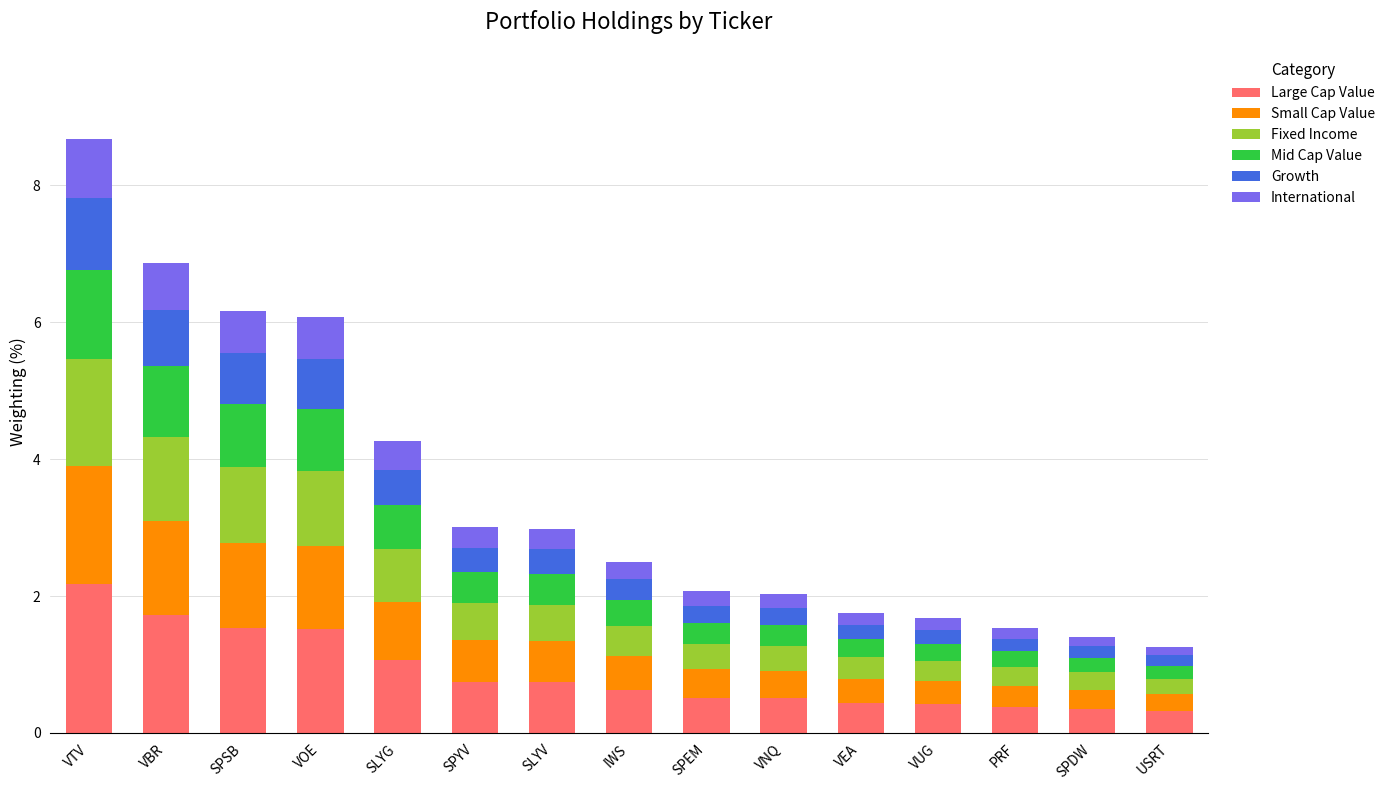

What is the difference between the second highest and second lowest values in the Large Cap Value series?

1.4